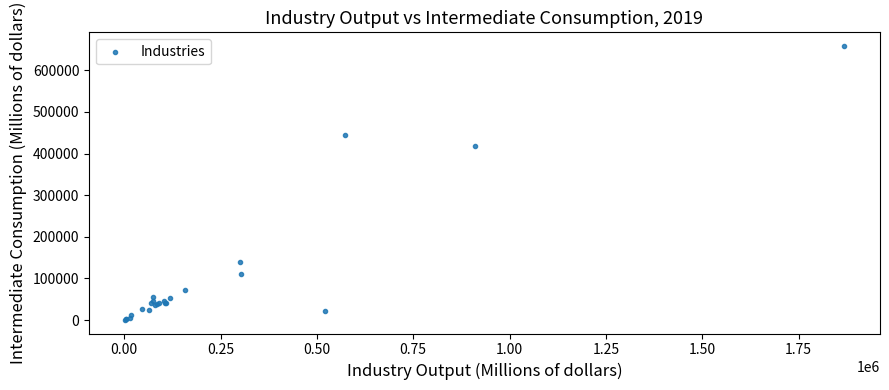

What Y value in the scatter plot is closest to 329492?

418837